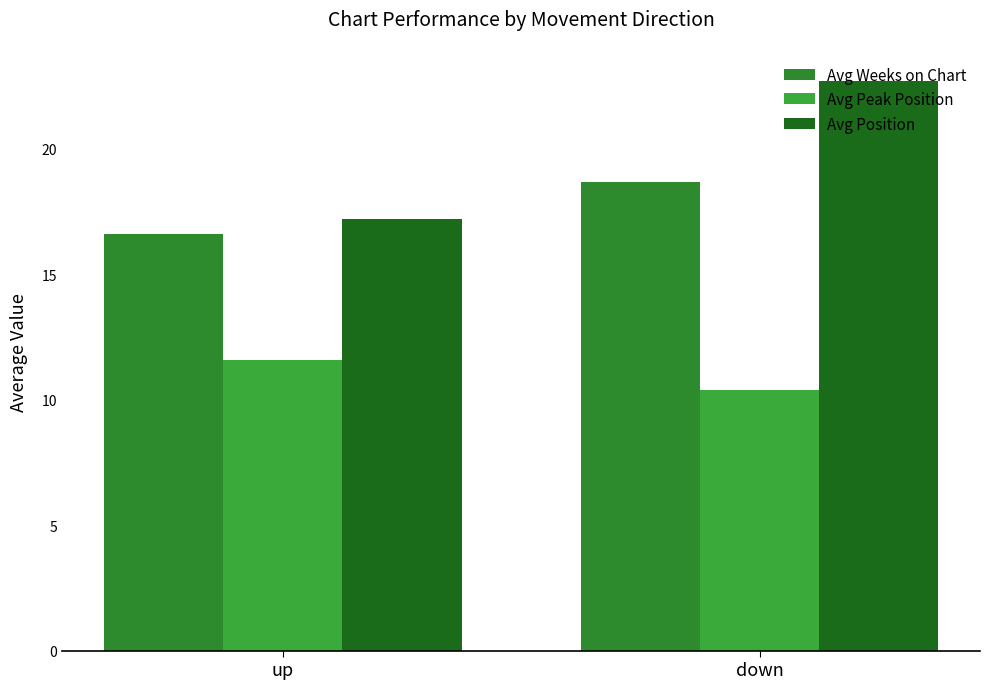

Reading left to right, transcribe all the data shown in this chart.

Avg Weeks on Chart: 16.6	18.7
Avg Peak Position: 11.6	10.4
Avg Position: 17.2	22.7